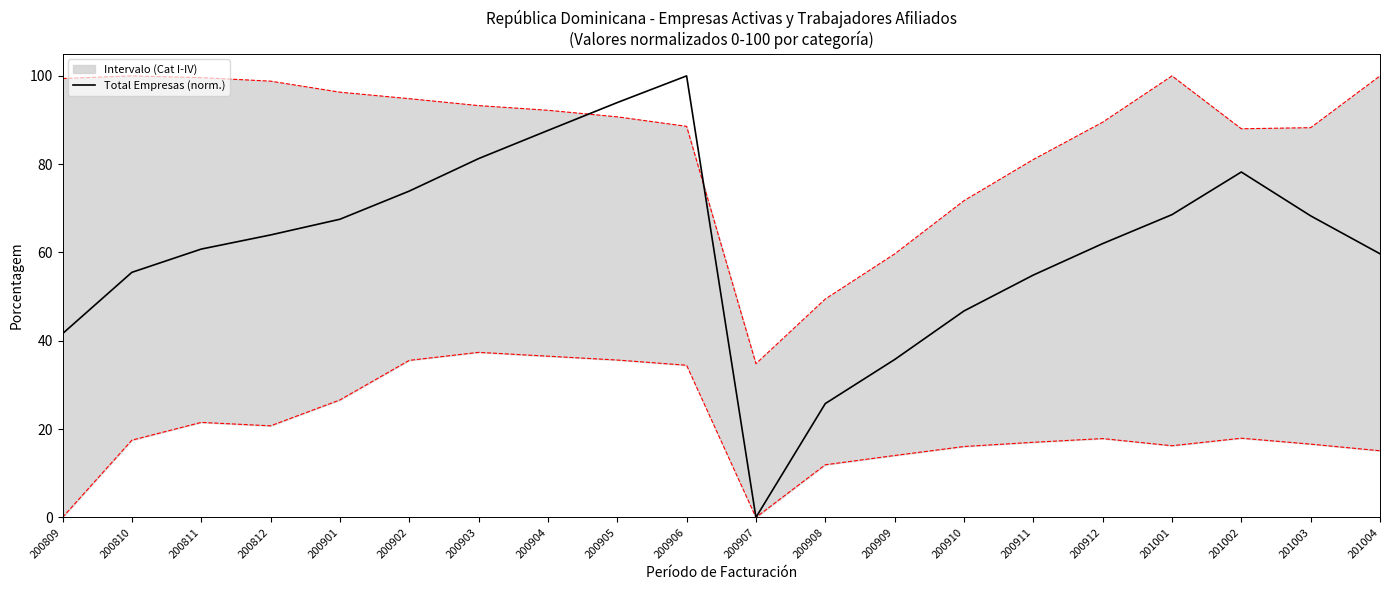

True or false: the data shows 17.4 at 200811.

False